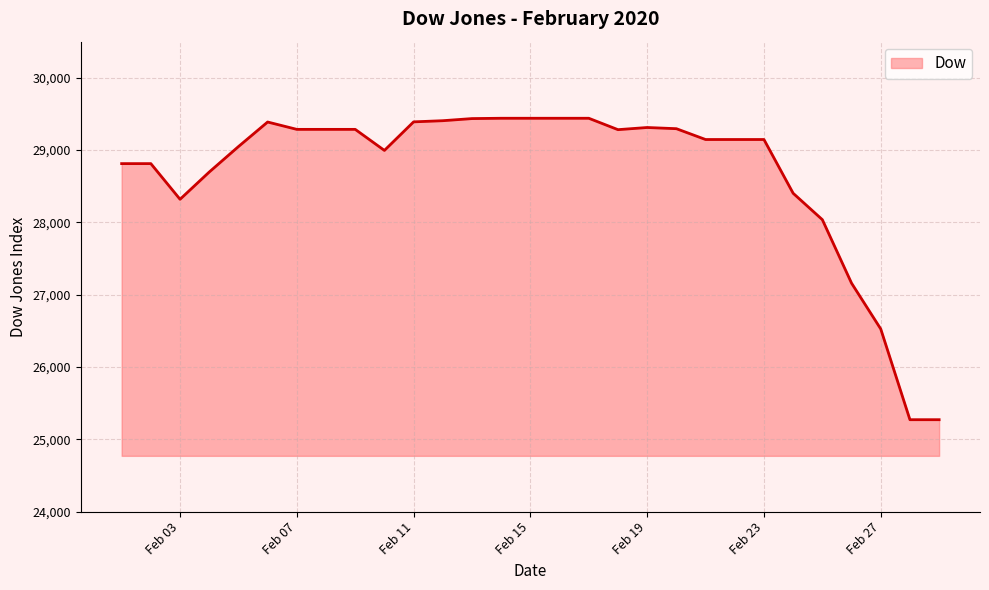

What is the difference between the maximum and minimum values?

4169.6